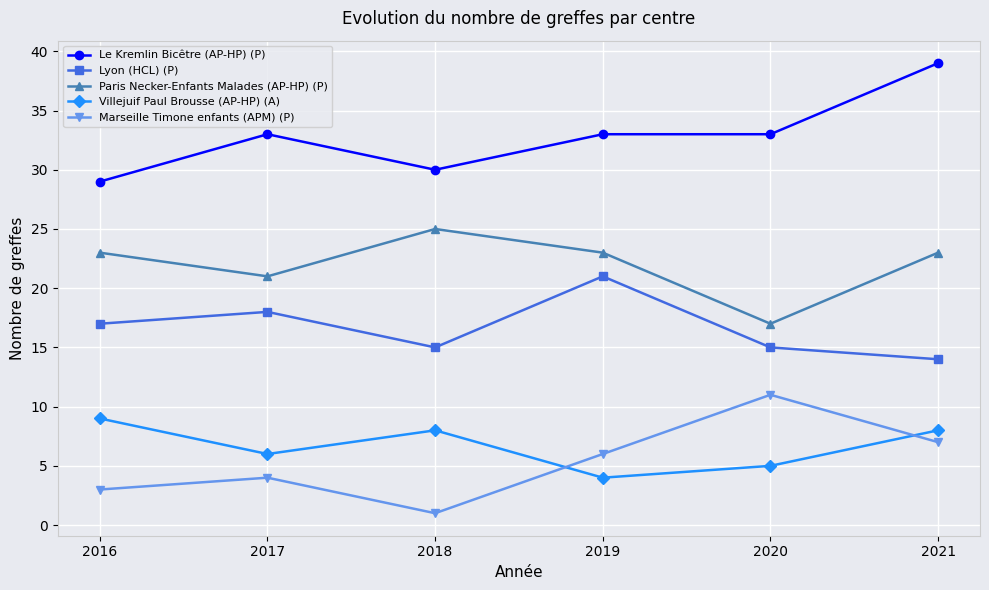

True or false: Marseille Timone enfants (APM) (P) has a value of 6 at 2019.

True